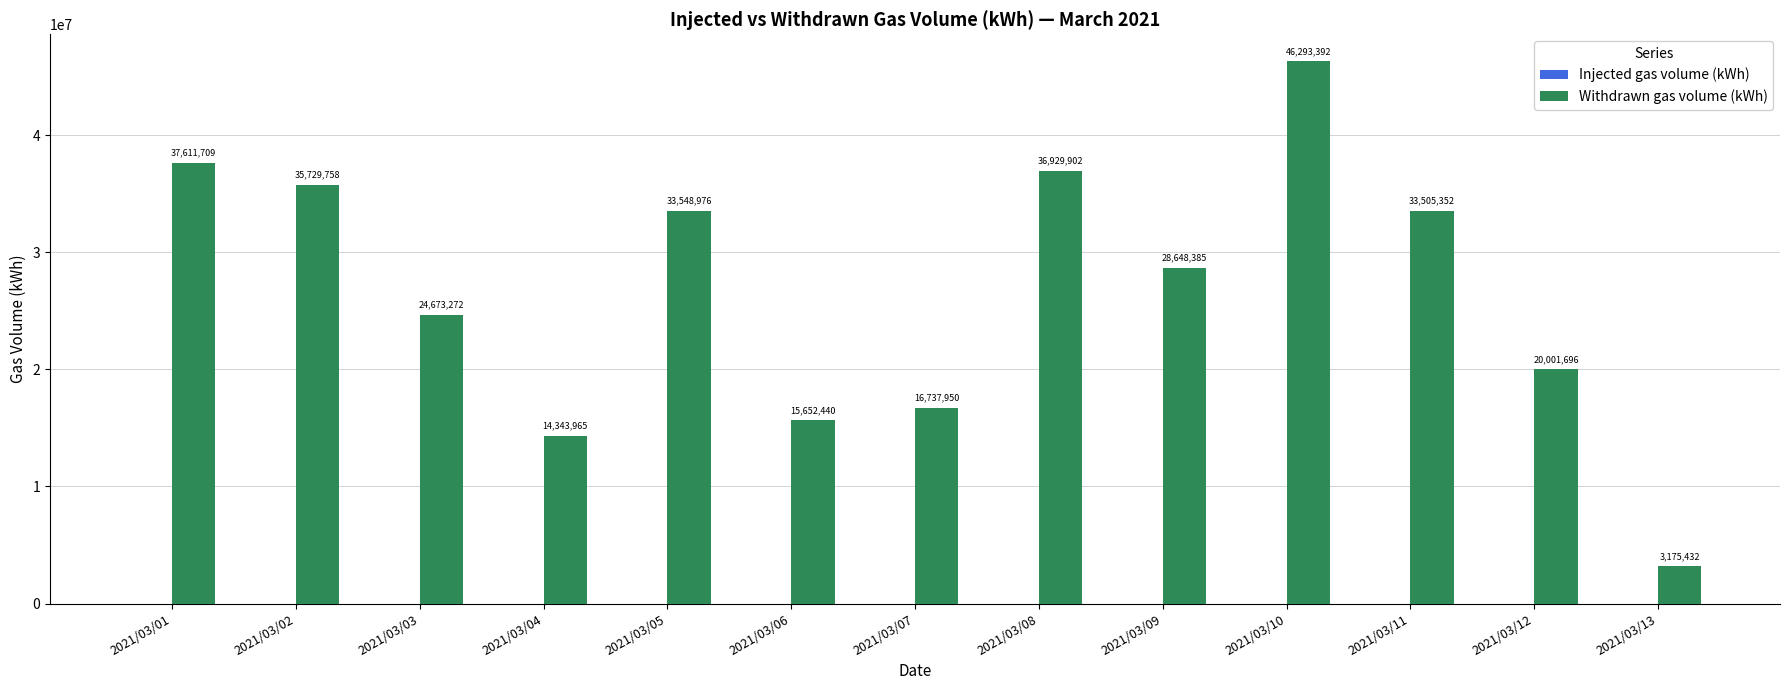

Rank the categories by value from highest to lowest.

2021/03/10, 2021/03/01, 2021/03/08, 2021/03/02, 2021/03/05, 2021/03/11, 2021/03/09, 2021/03/03, 2021/03/12, 2021/03/07, 2021/03/06, 2021/03/04, 2021/03/13